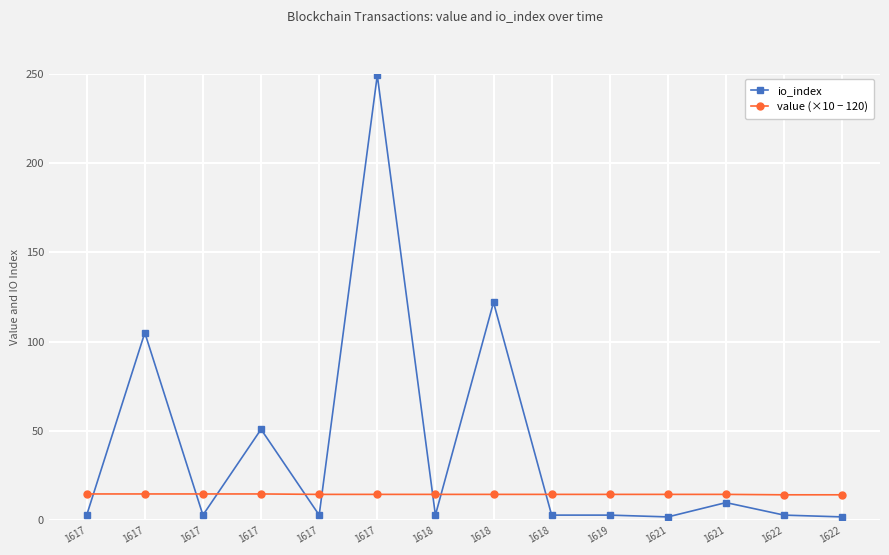

Is this an area chart (filled region under the line)?

No